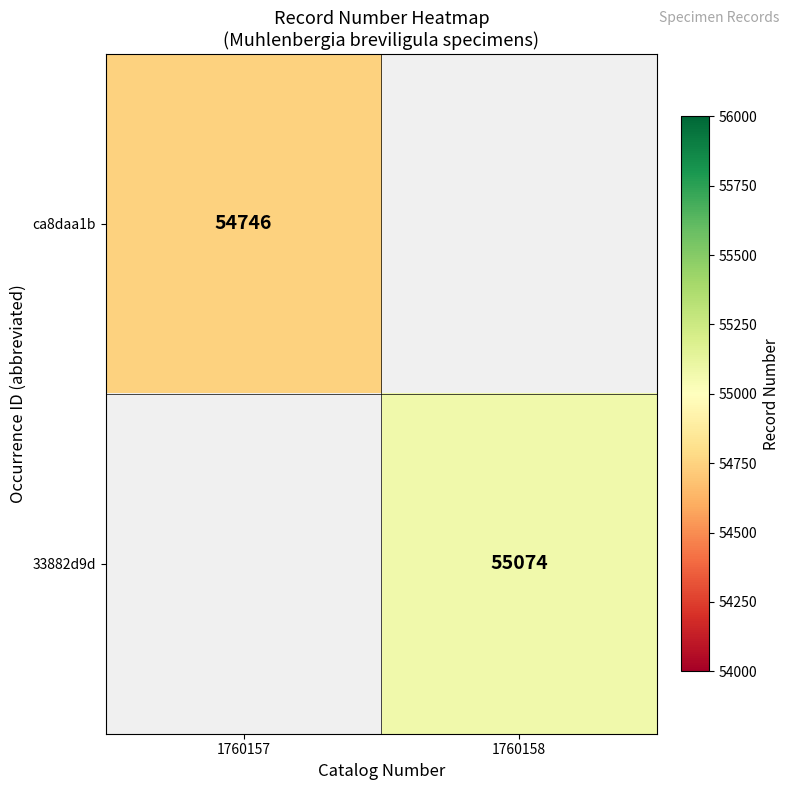

True or false: 33882d9d has a value of 75291 at 1760158.

False